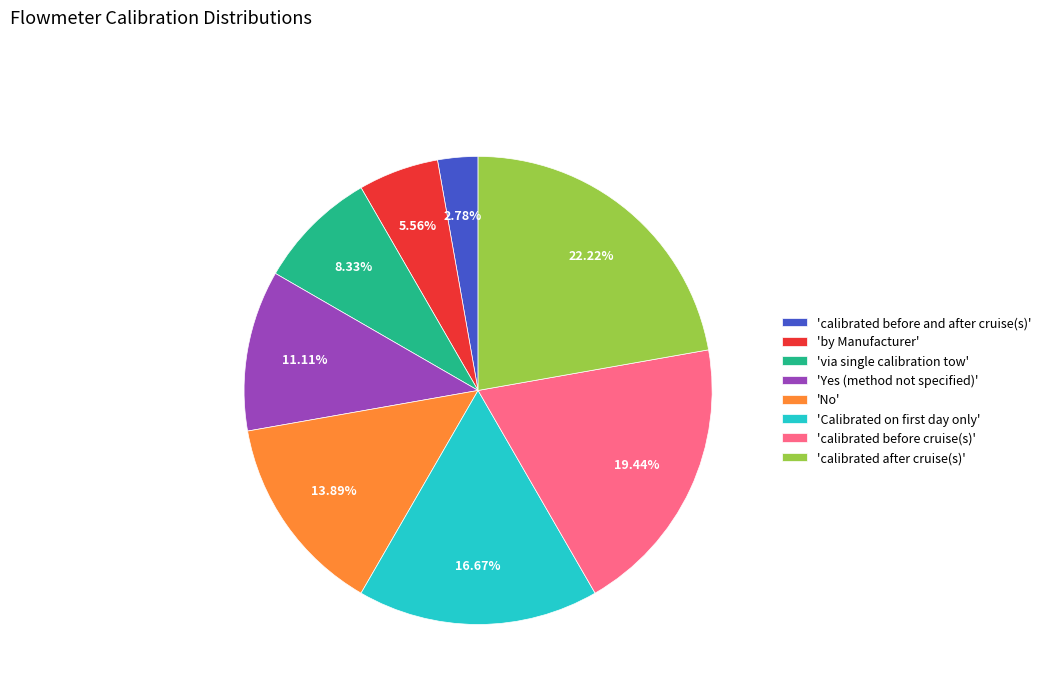

What is the ratio of the value at 'by Manufacturer' to the value at 'Yes (method not specified)'?

0.5